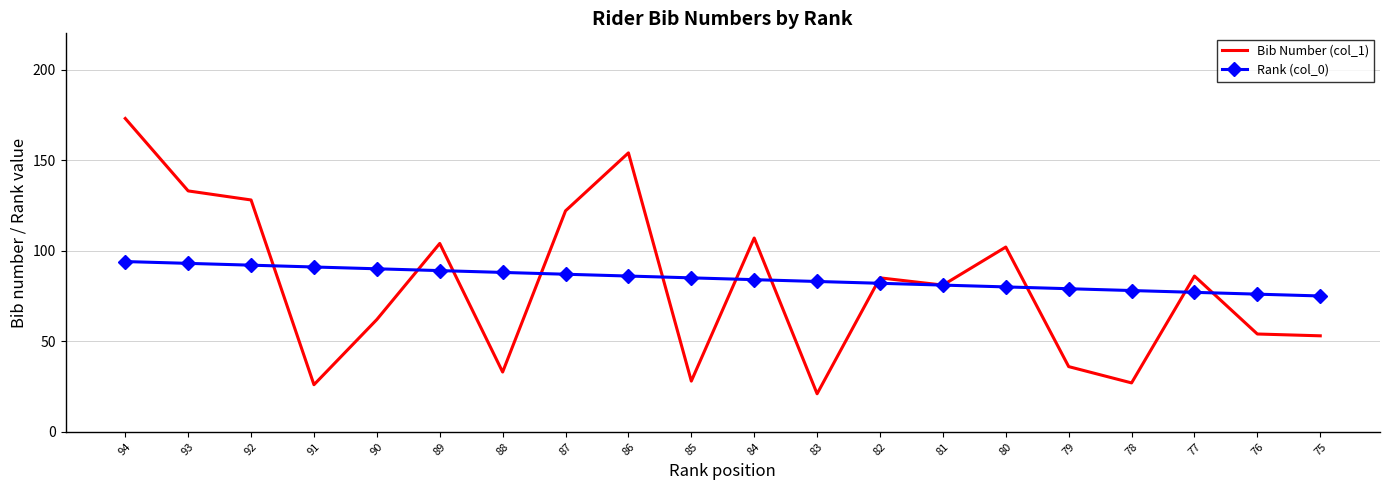

What is the approximate value of Bib Number (col_1) at 90?

62